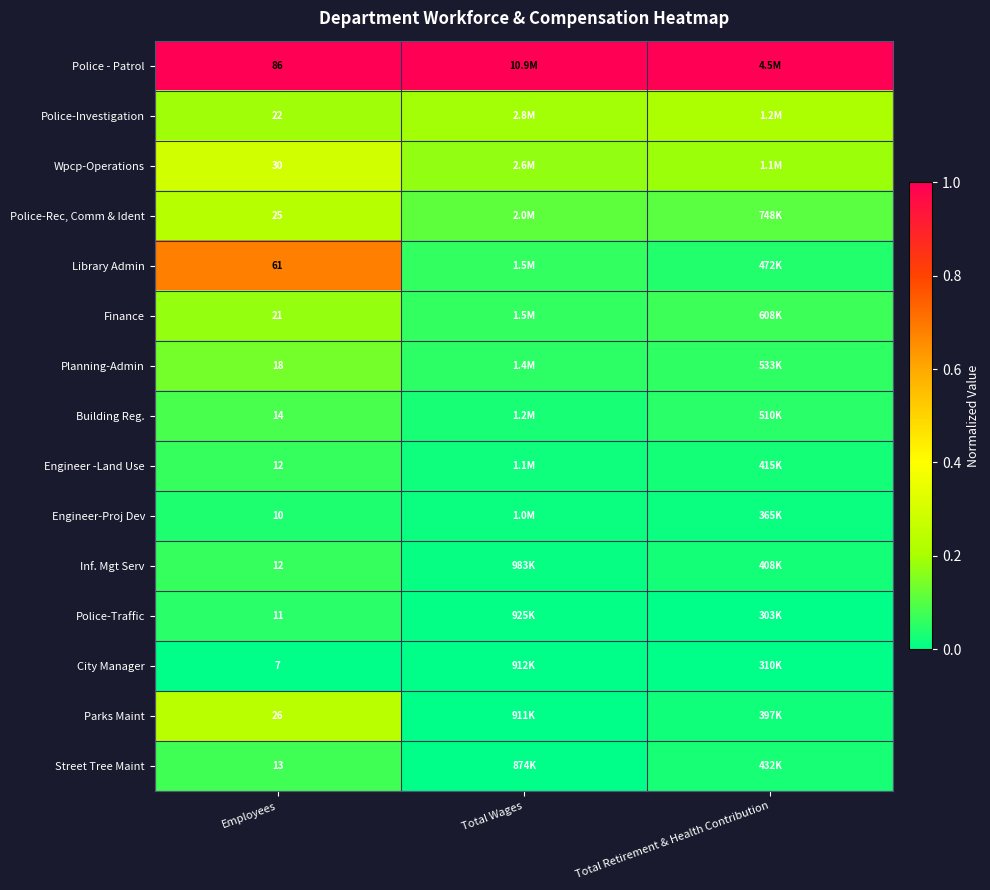

Between Total Wages and Total Retirement & Health Contribution, which is larger?

Total Wages